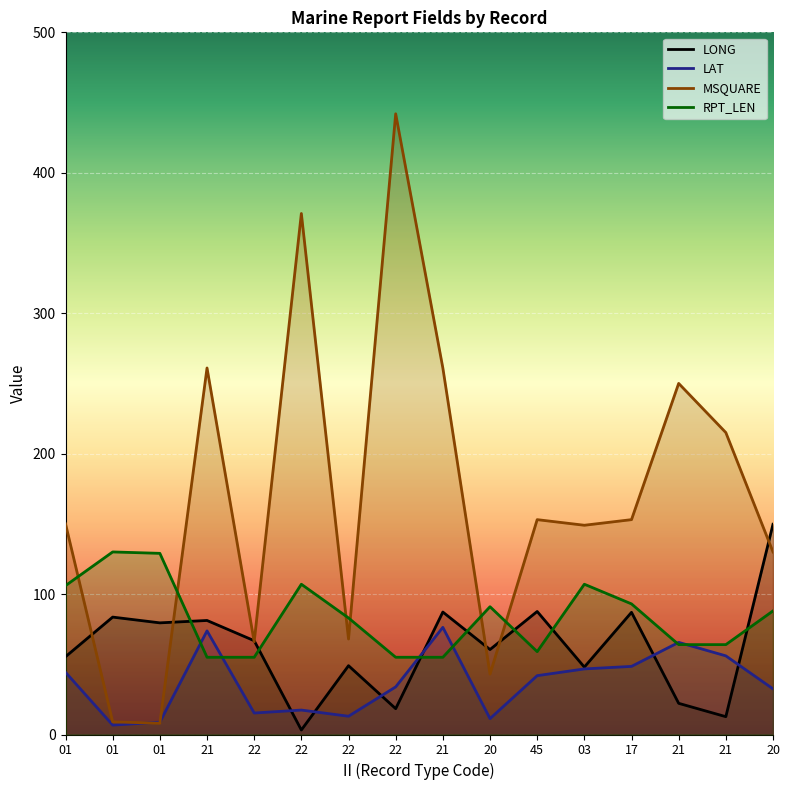

Does the chart display data point markers on the line(s)?

No